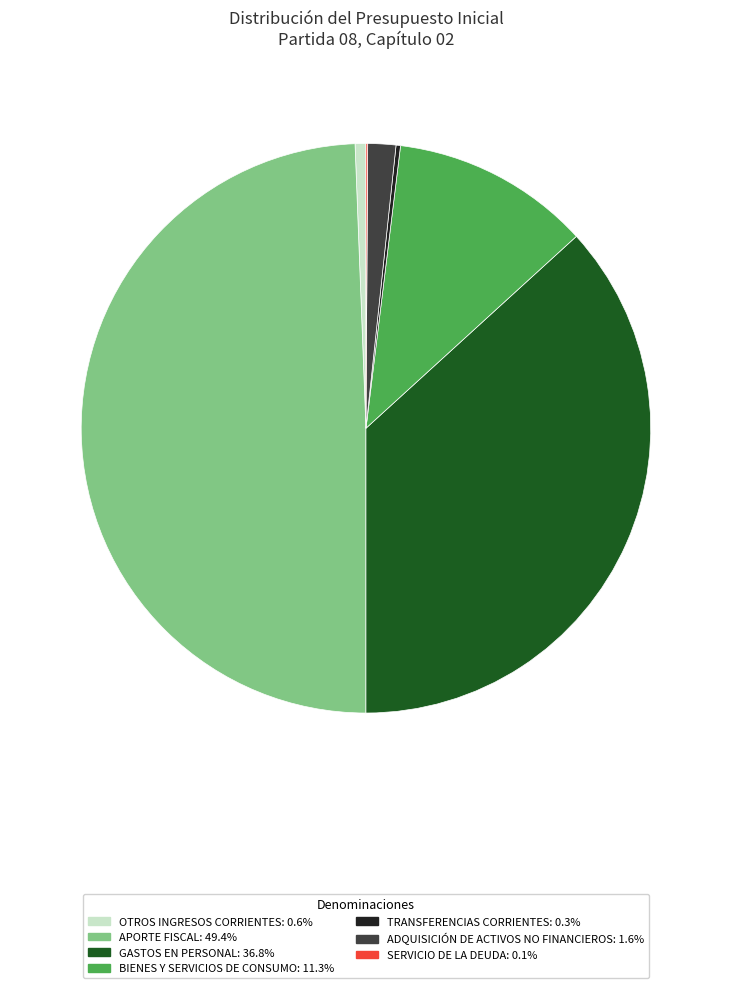

Is the sum of GASTOS EN PERSONAL and ADQUISICIÓN DE ACTIVOS NO FINANCIEROS greater than half?

No